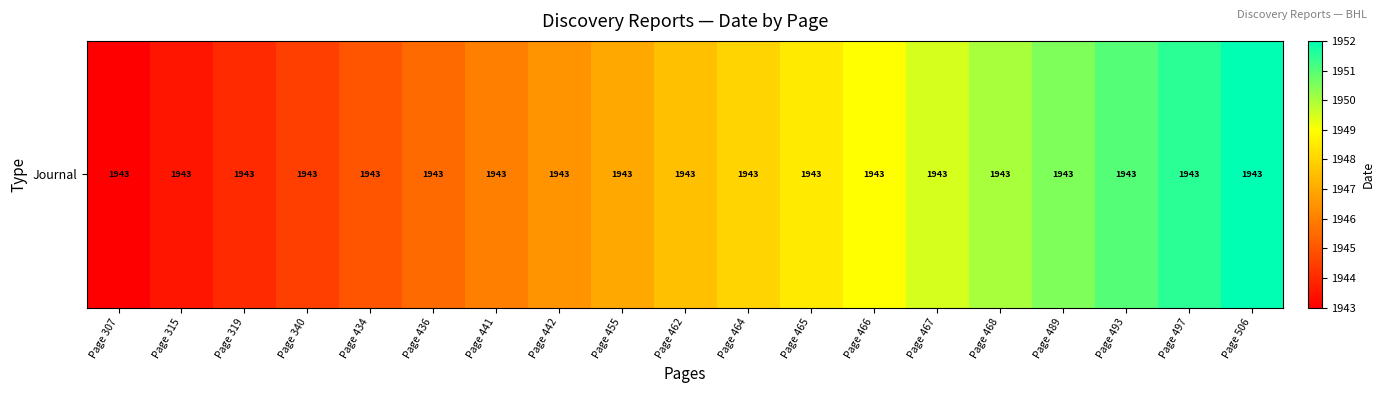

Reading right to left, what are all the values shown in this chart?

Page 506=1952.0	Page 497=1951.5	Page 493=1951.0	Page 489=1950.5	Page 468=1950.0	Page 467=1949.5	Page 466=1949.0	Page 465=1948.5	Page 464=1948.0	Page 462=1947.5	Page 455=1947.0	Page 442=1946.5	Page 441=1946.0	Page 436=1945.5	Page 434=1945.0	Page 340=1944.5	Page 319=1944.0	Page 315=1943.5	Page 307=1943.0